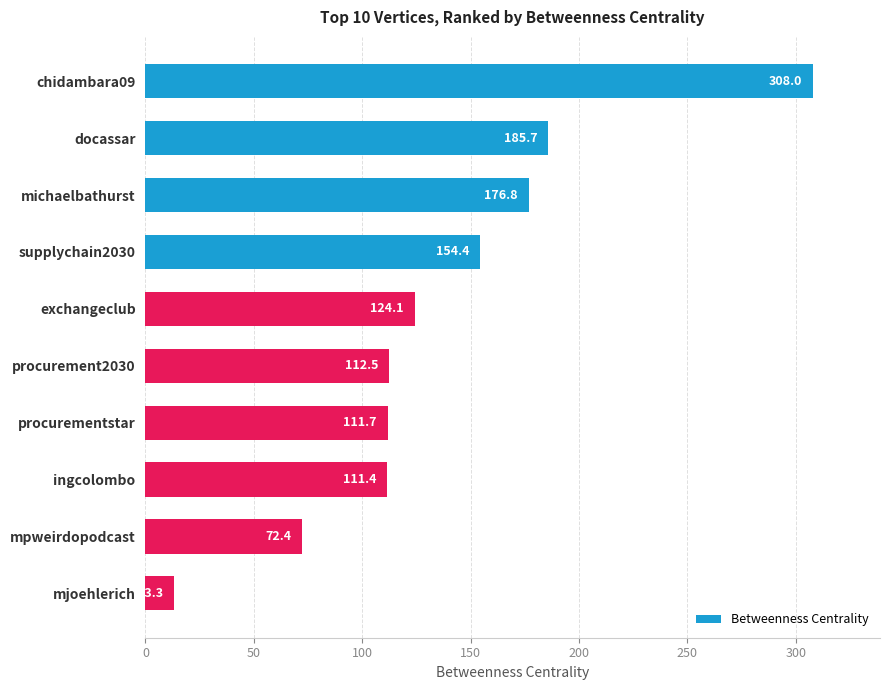

Reading bottom to top, extract all data points from this chart.

13.3	72.4	111.4	111.7	112.5	124.1	154.4	176.8	185.7	308.0